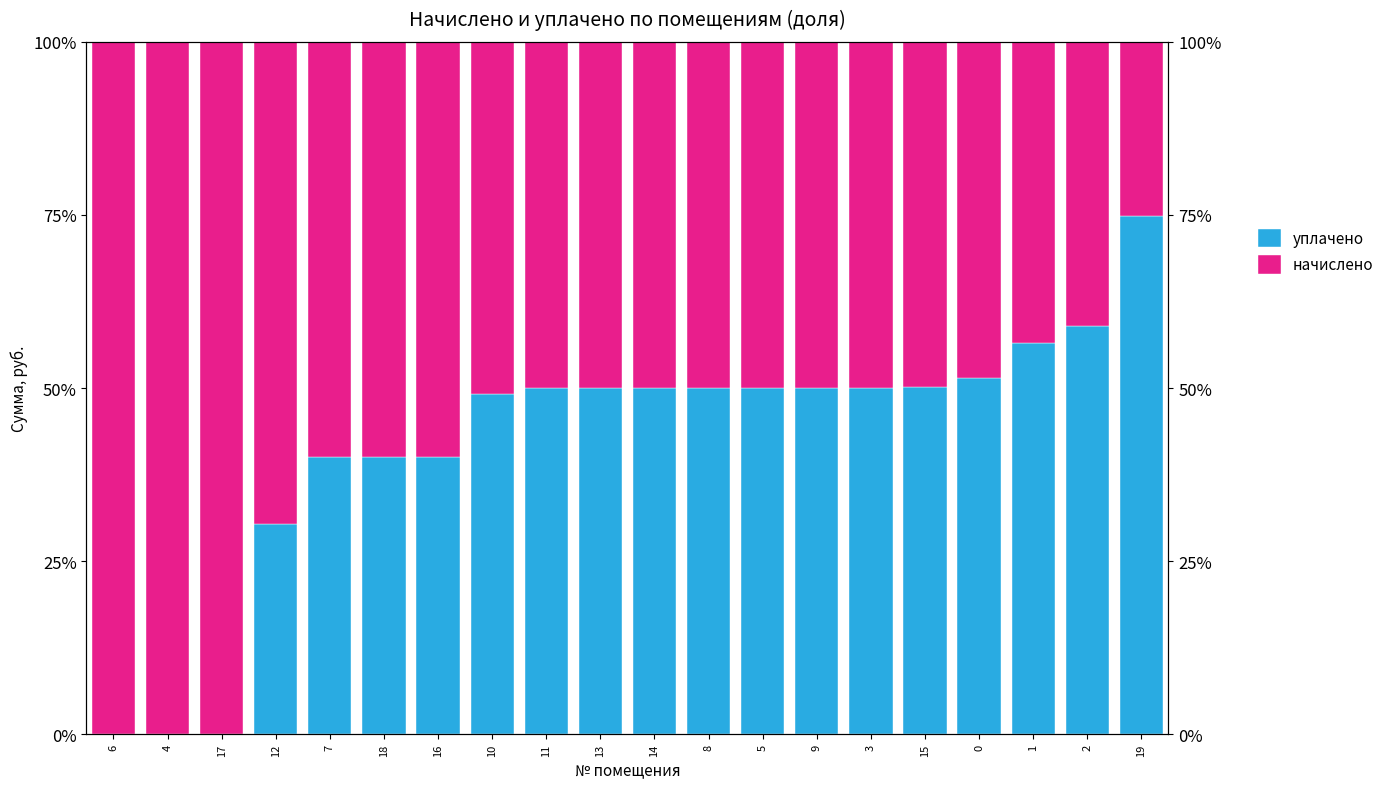

The value of начислено at 18 is 0.4. True or false?

False